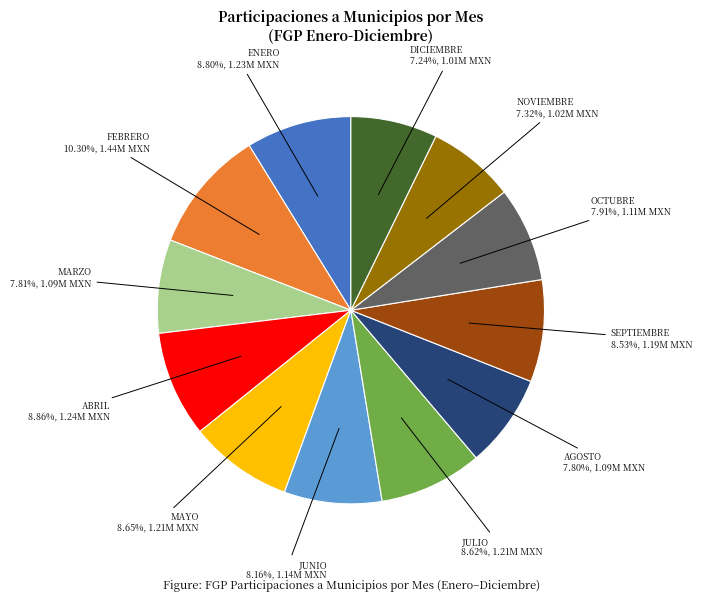

What percentage is the AGOSTO slice, to the nearest percent?

8%